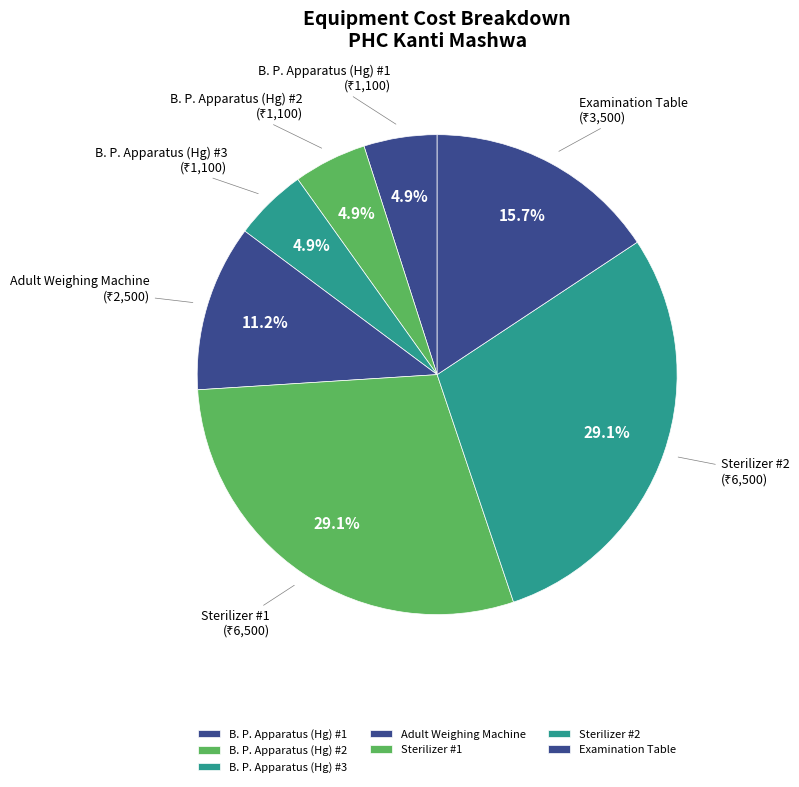

Do B. P. Apparatus (Hg) #2 and Adult Weighing Machine together represent more than half of the pie?

No